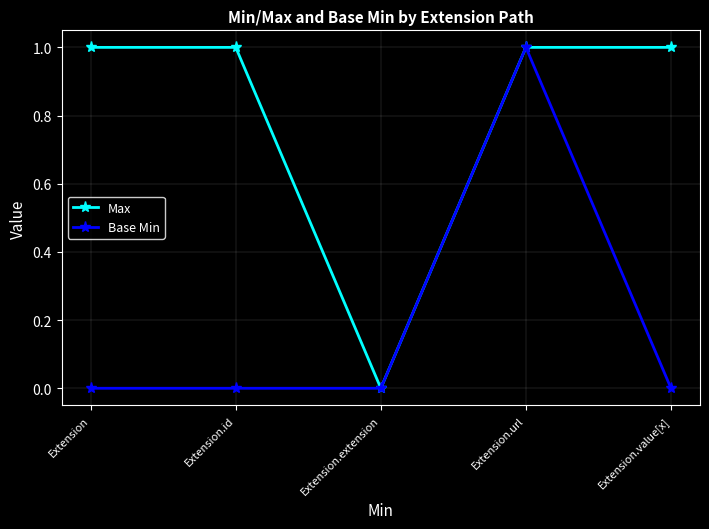

What position from the right is Extension.id?

4